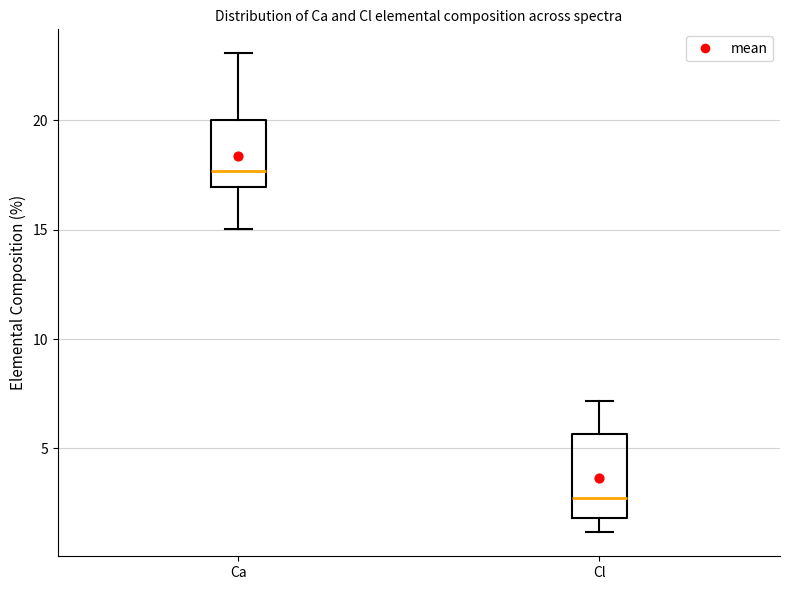

Reading left to right, read every box against the y-axis: the position of its median line, the range the box covers, and the ends of its whiskers. The values are not printed on the chart, so give them approximately, as read against the axis.

Ca: median 17.5, box 17.0 to 20.0, whiskers 15.0 to 23.0
Cl: median 2.5, box 2.0 to 5.5, whiskers 1.0 to 7.0